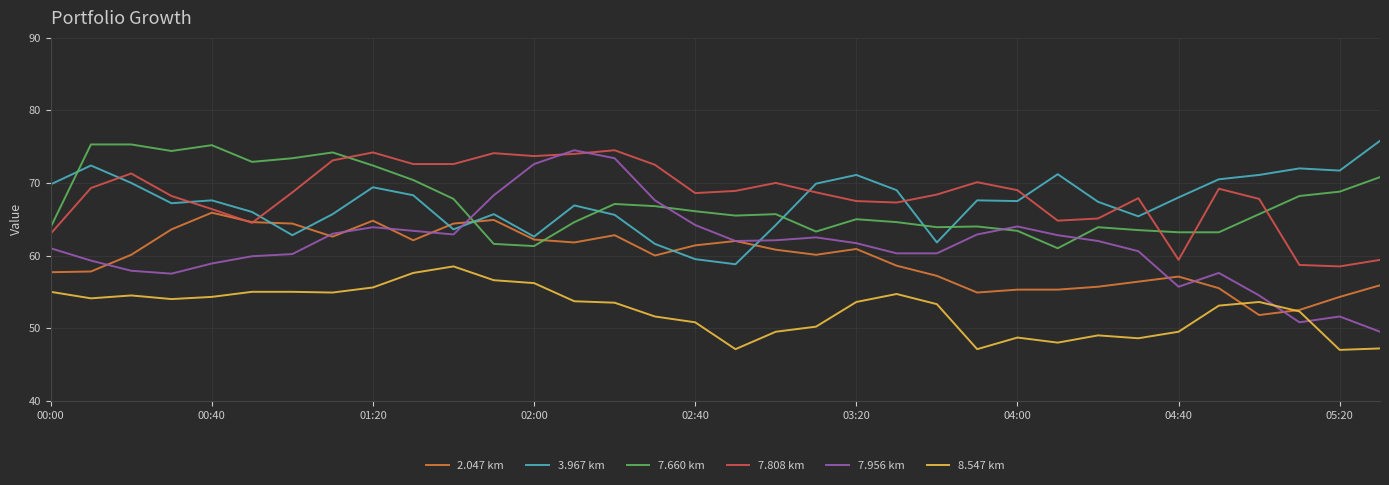

In 3.967 km, how many points are lower than both neighbors (excluding endpoints)?

9